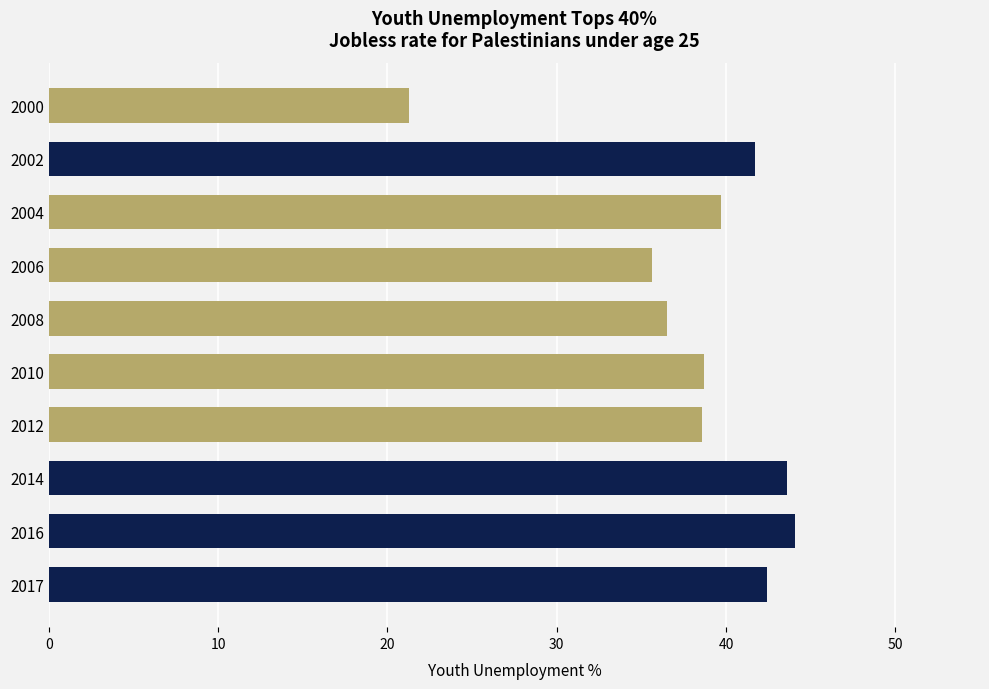

What is the change in value from 2008 to 2014?

+7.1